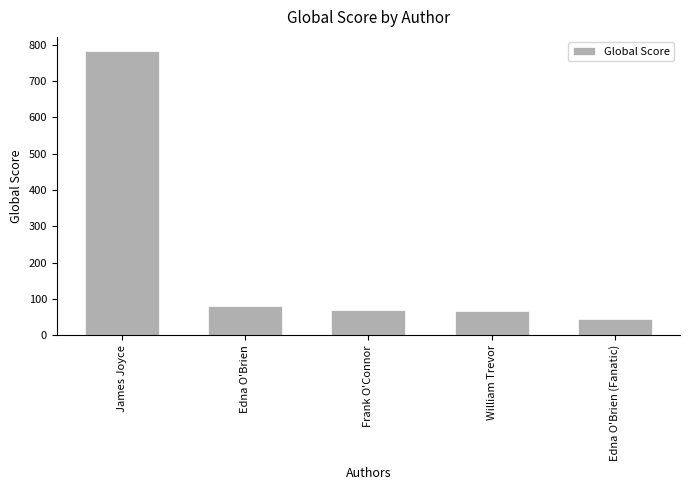

What is the change in value from Frank O'Connor to Edna O'Brien (Fanatic)?

-24